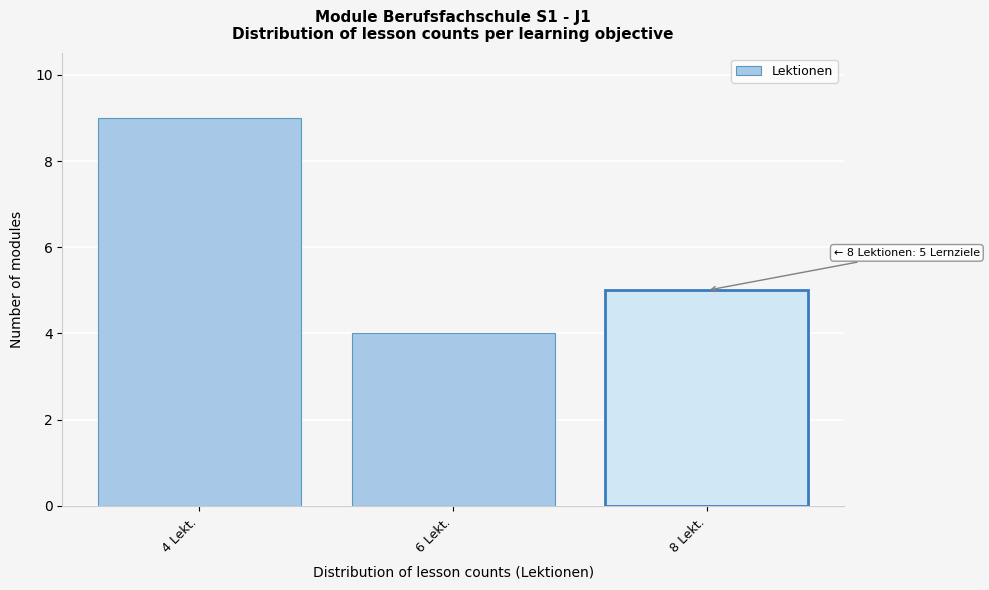

Reading left to right, extract all data points from this chart.

9	4	5